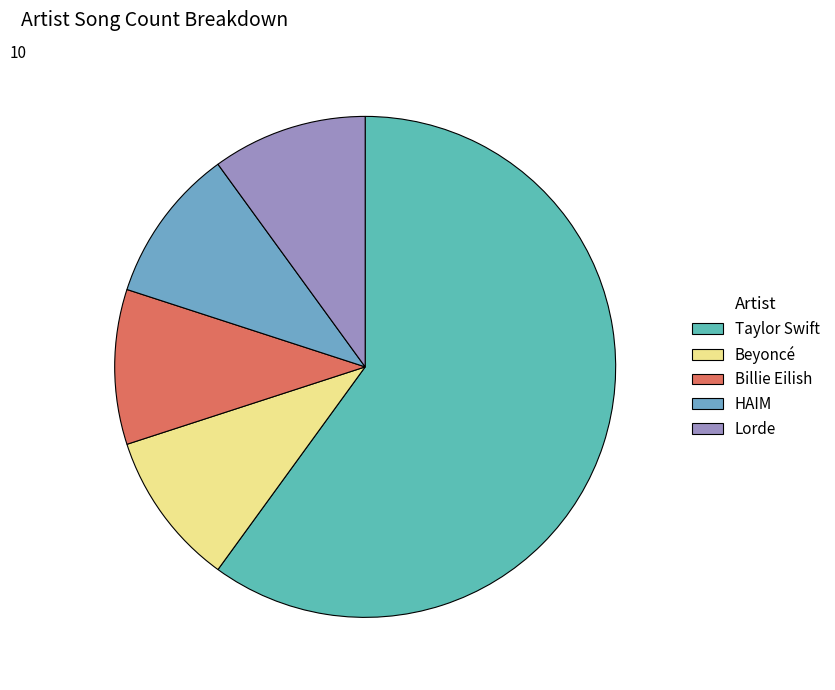

Do Beyoncé and HAIM together represent more than half of the pie?

No